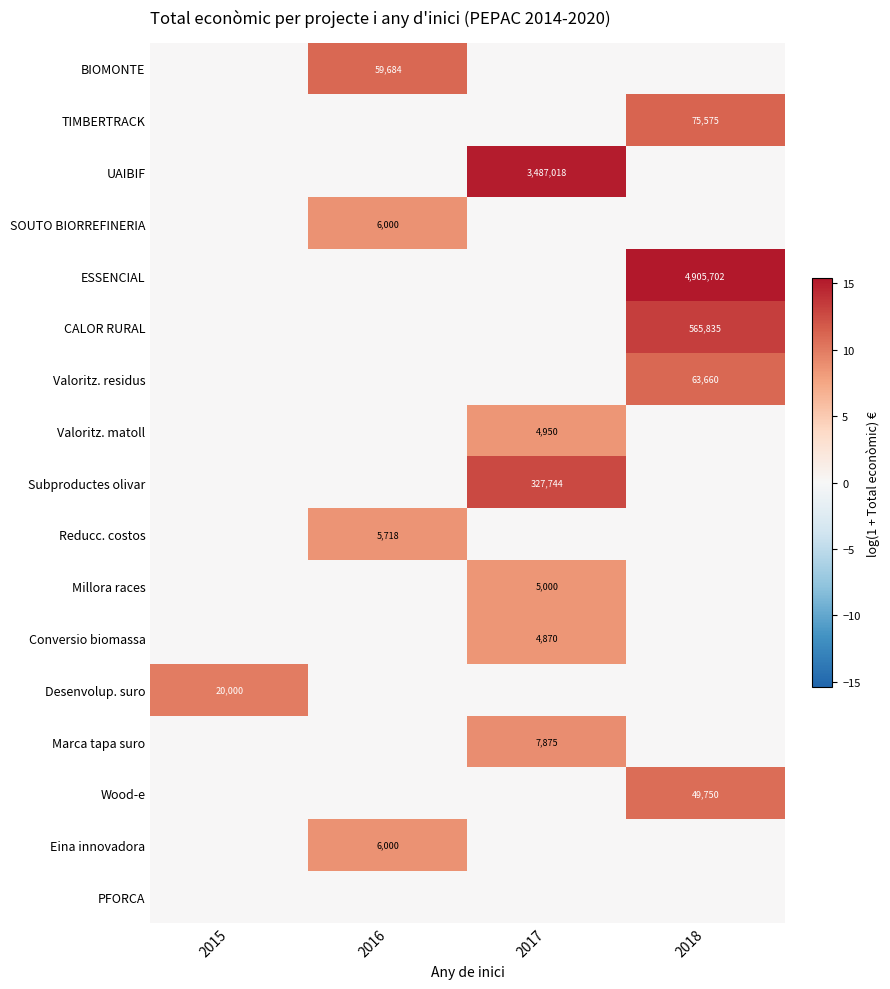

The Reducc. costos series shows 5718 at 2016. True or false?

True